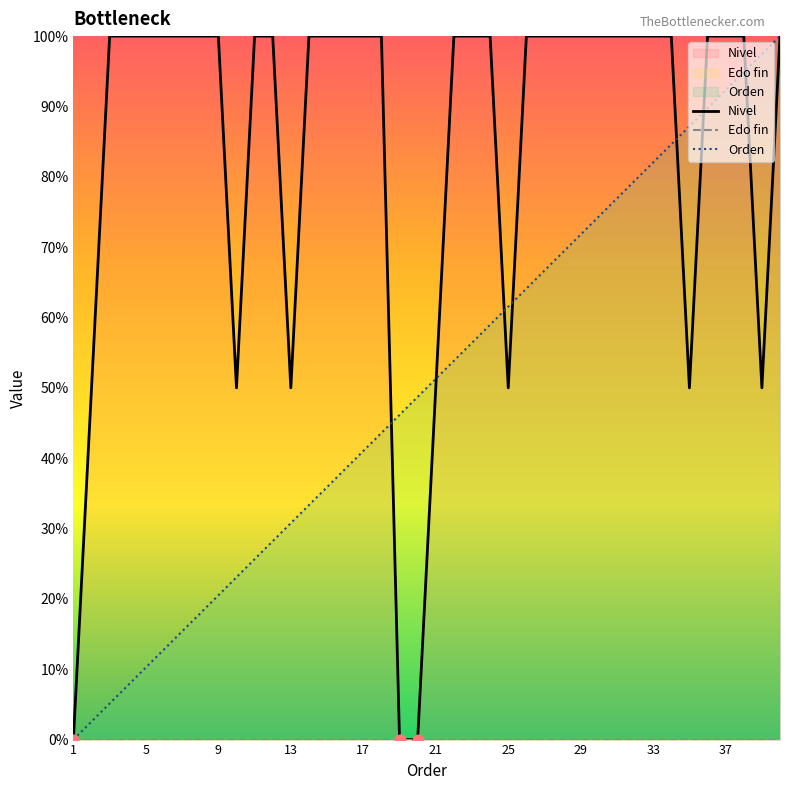

Which series has the largest total across all categories?

Nivel